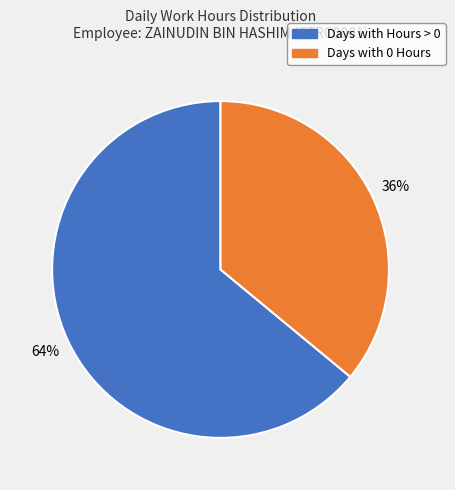

To the nearest percent, what is the difference between the largest and smallest slice percentages?

28%